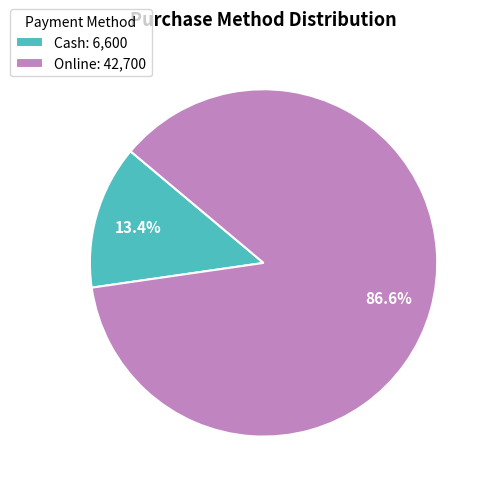

Count the number of slices in the pie.

2